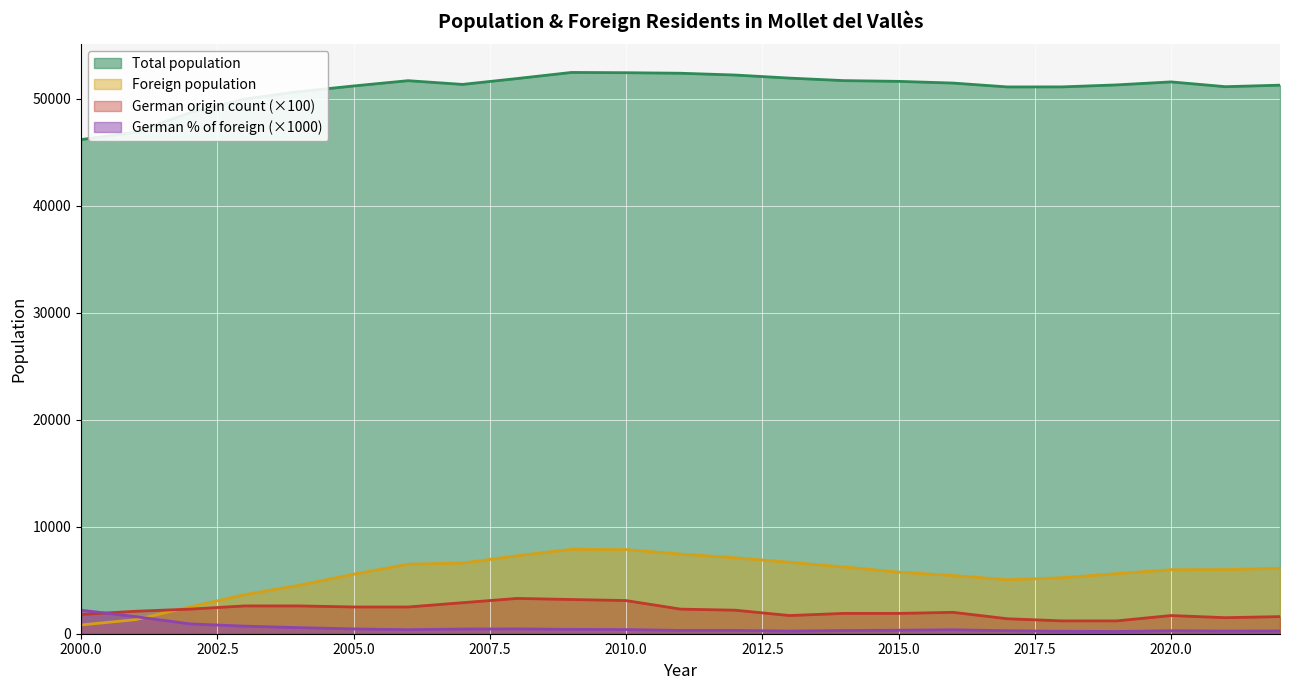

Where is the first local minimum for German % of foreign?

2006